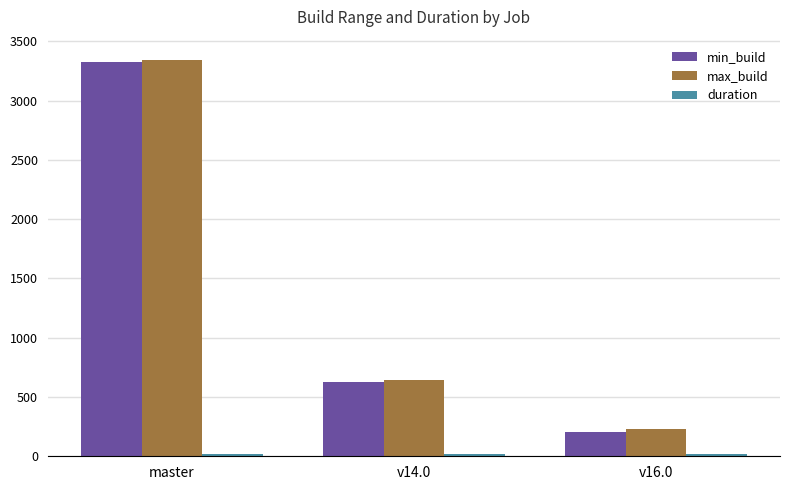

At which category is the sum across all series the highest?

master